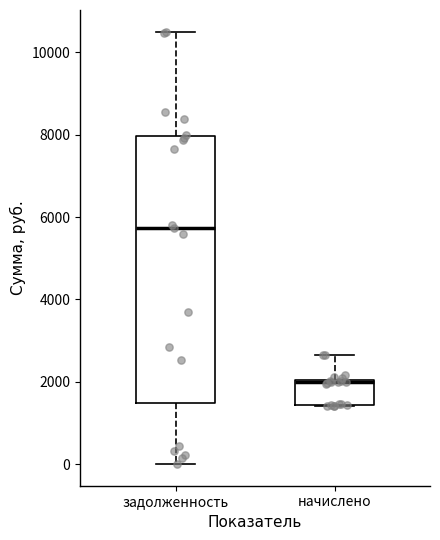

Which box's median line is the highest?

задолженность